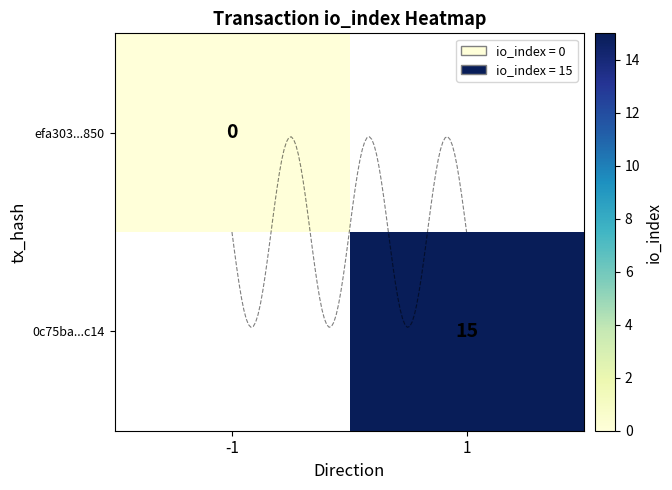

List the series in order of their overall mean, lowest first.

efa303...850, 0c75ba...c14